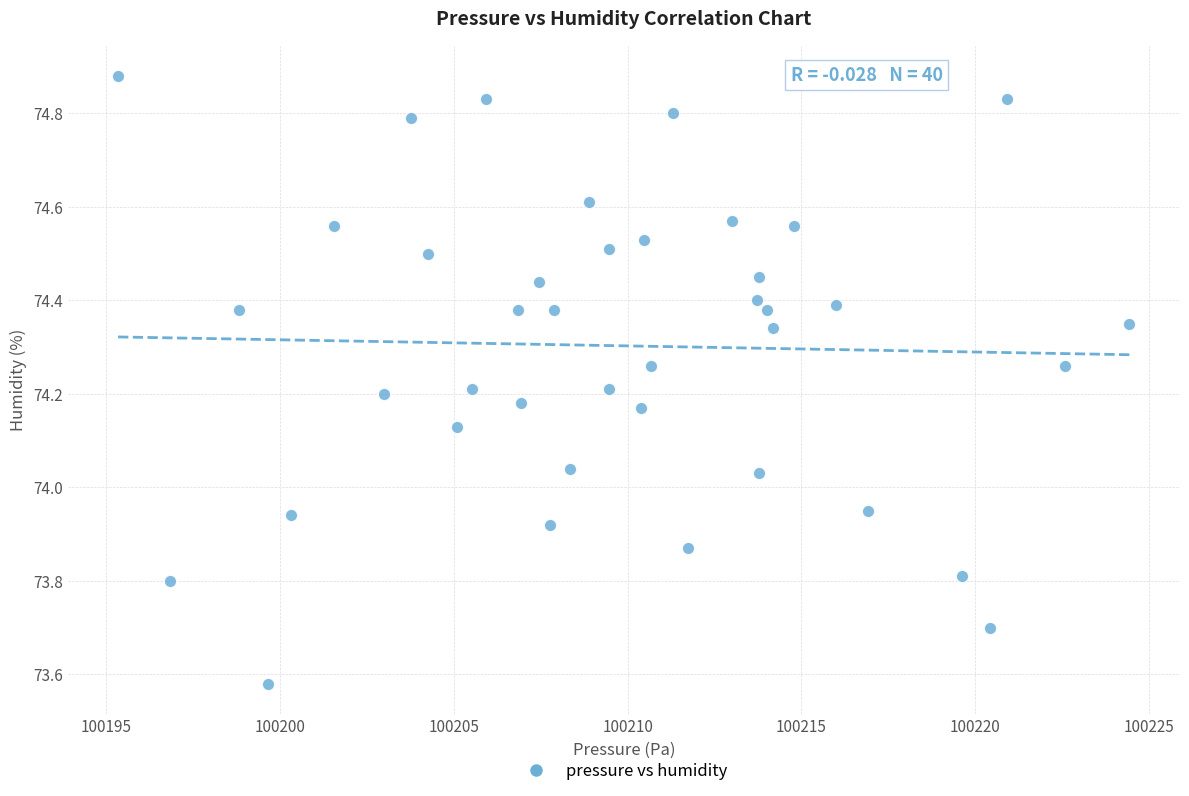

What is the range of Y values (max minus min)?

1.3